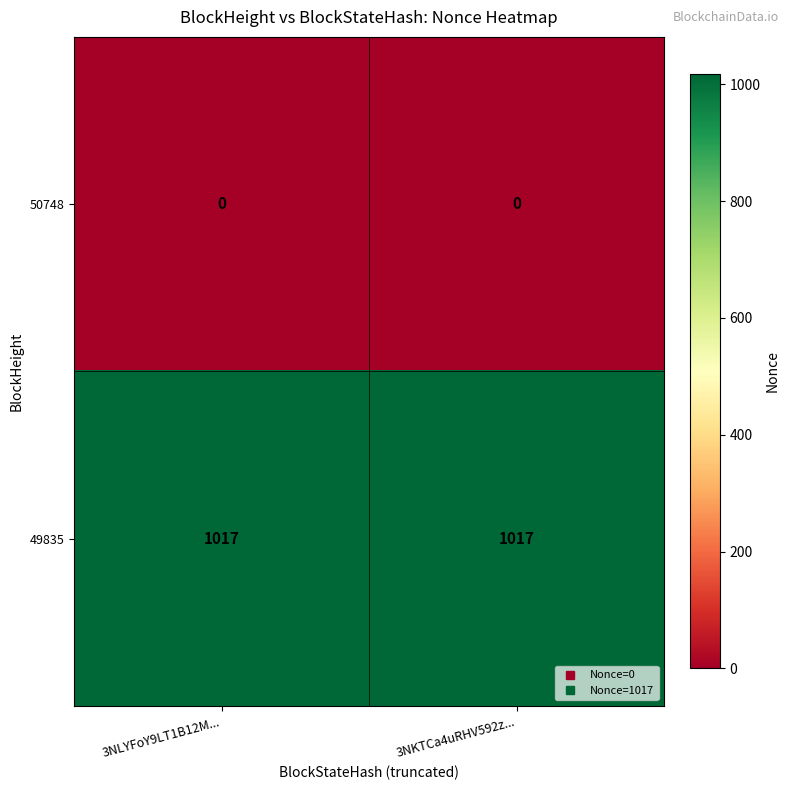

Which series has the largest total across all categories?

49835